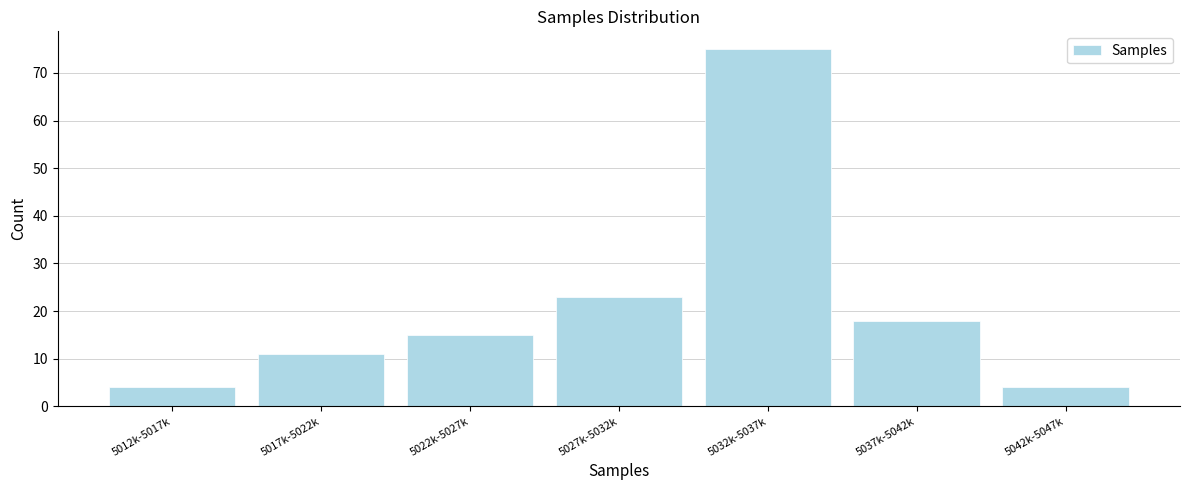

Reading left to right, what are all the values shown in this chart?

4	11	15	23	75	18	4